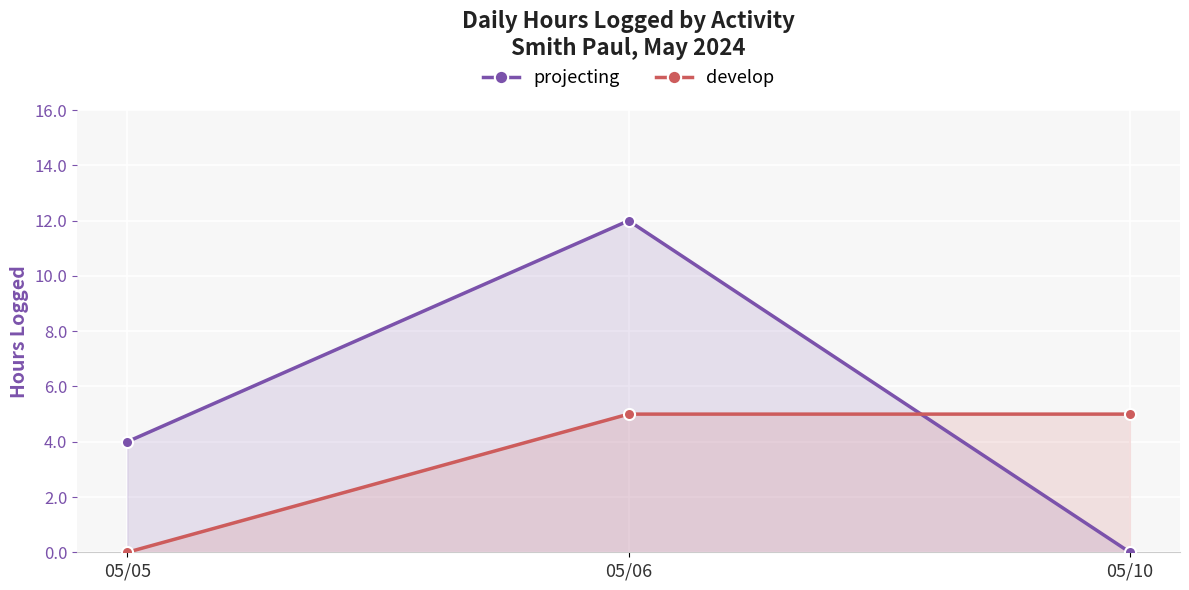

How many lines are shown in the chart?

2